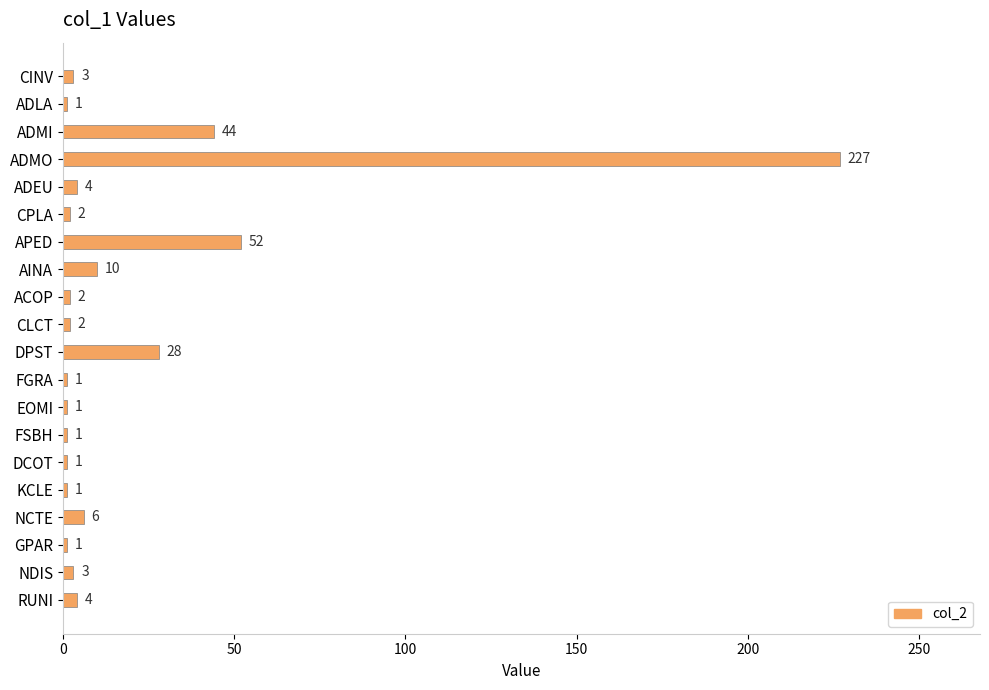

Between NDIS and ADMO, which is larger?

ADMO